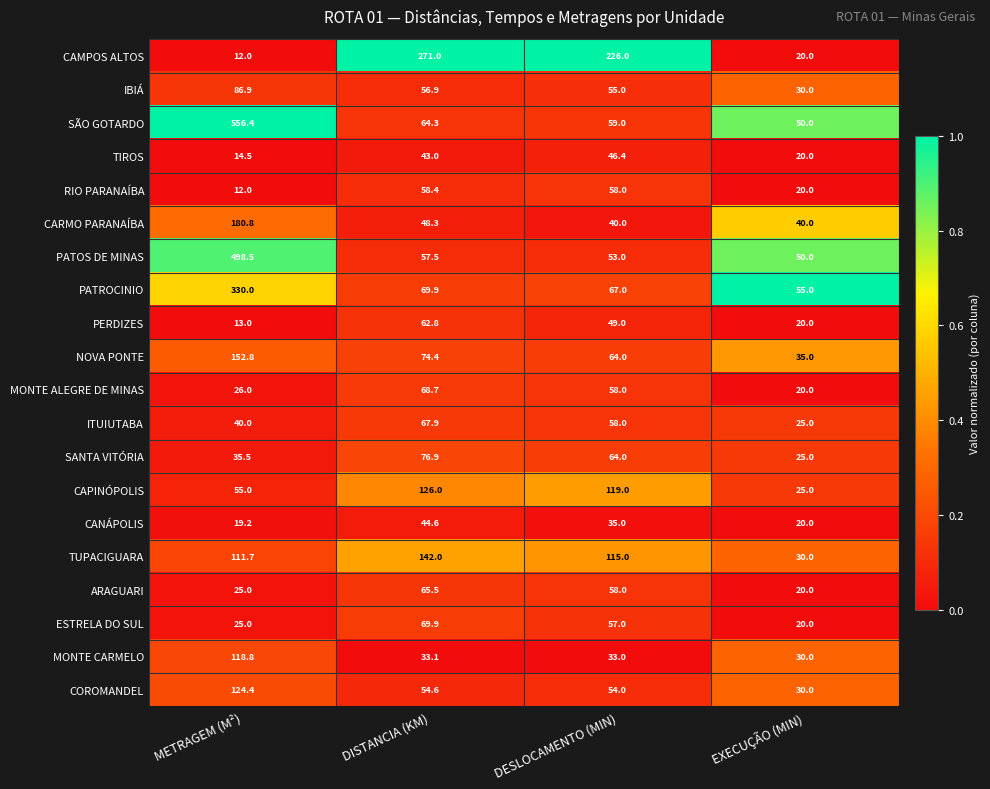

Which series has the largest total across all categories?

SÃO GOTARDO